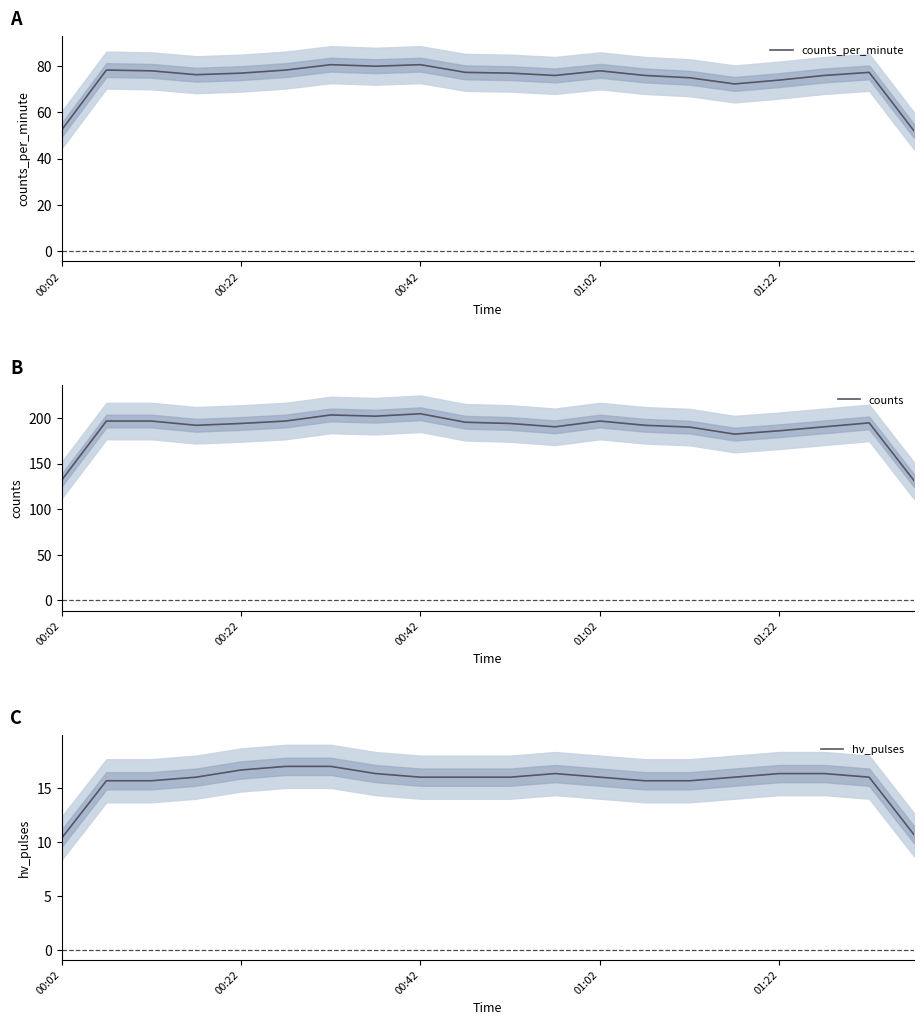

Rank the series by their maximum value, from lowest to highest.

hv_pulses, counts_per_minute, counts